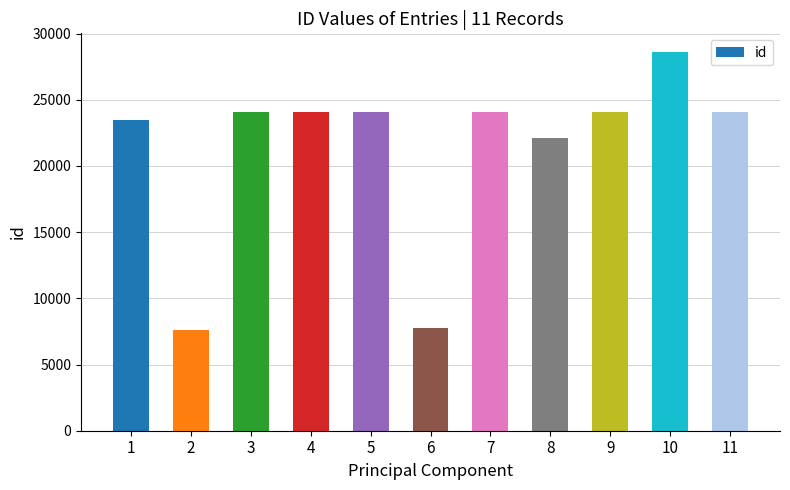

What is the value of the 5th bar from the left?

24075